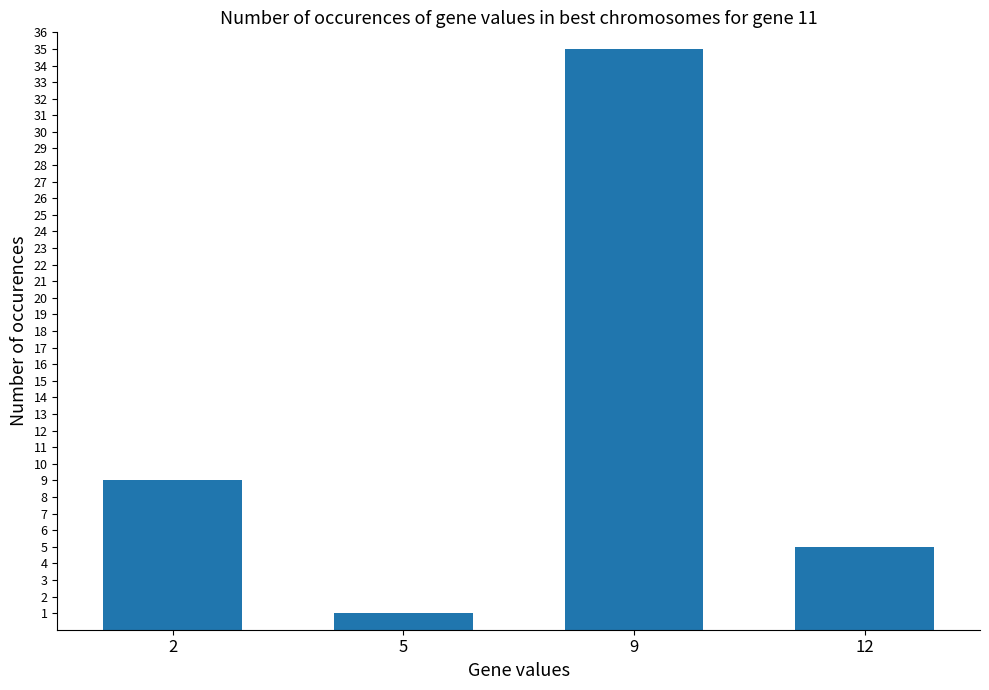

What is the difference between the second highest and second lowest values?

4